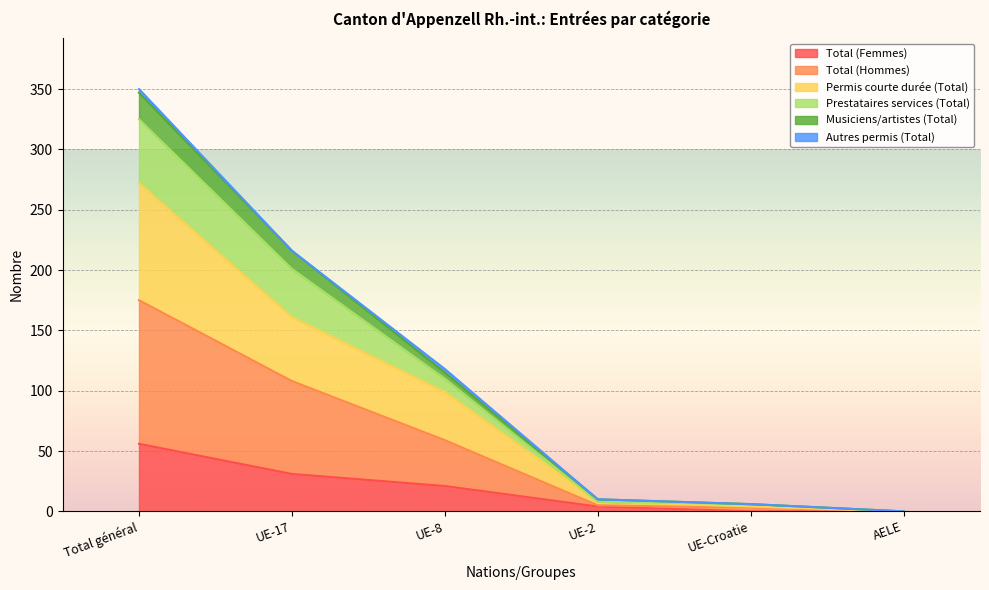

What is the highest value of the Total (Femmes) series?

56